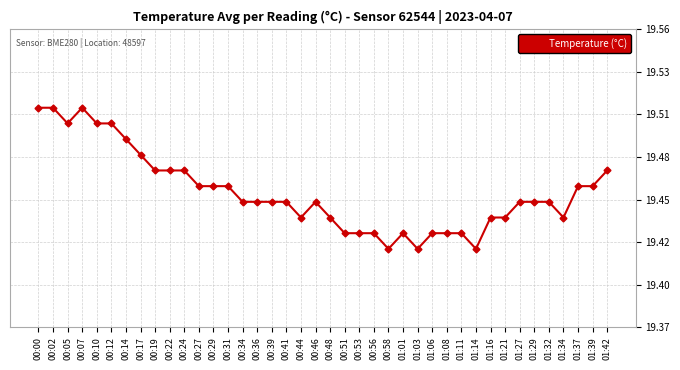

True or false: the data has more than 0 interior local peaks.

True